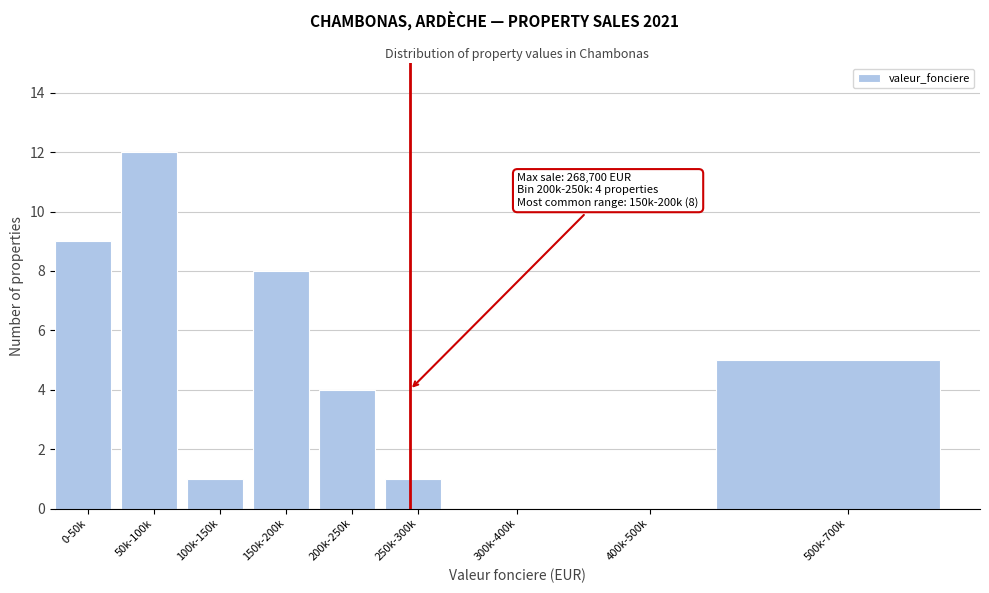

Reading left to right, list all the values displayed in this chart.

0-50k=9	50k-100k=12	100k-150k=1	150k-200k=8	200k-250k=4	250k-300k=1	300k-400k=0	400k-500k=0	500k-700k=5